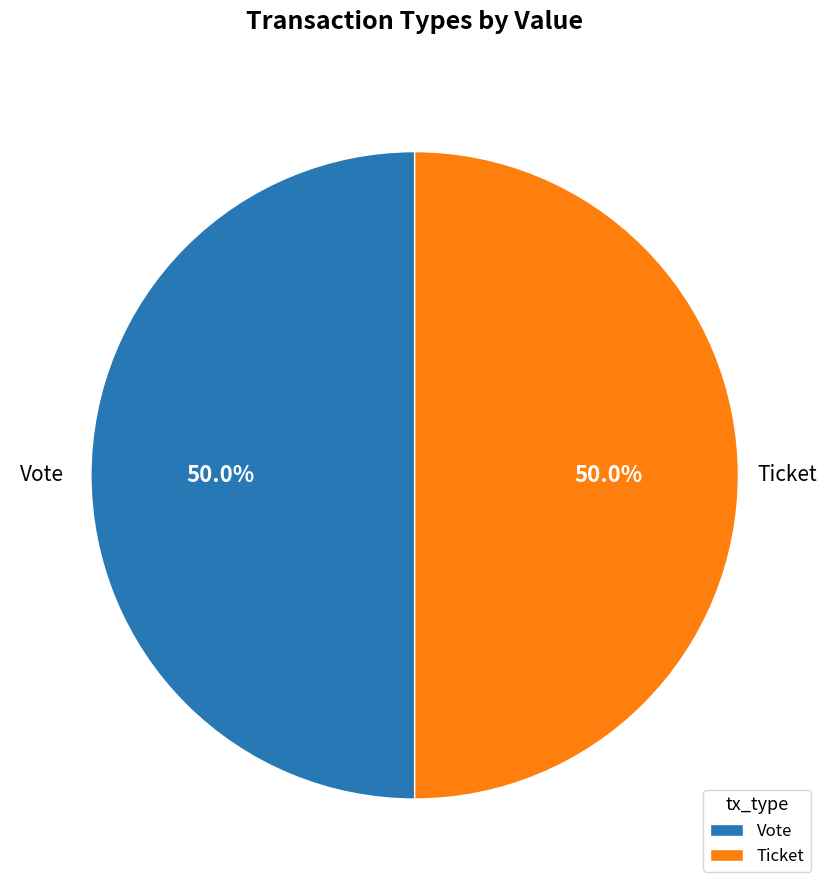

To the nearest percent, what is the average slice percentage?

50%